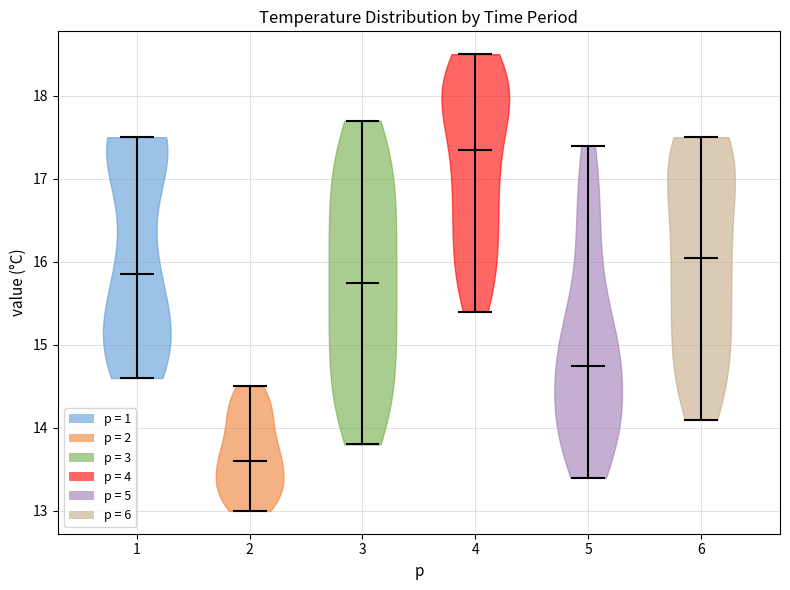

Reading left to right, read every violin against the y-axis: where its median line is, and the lowest and highest points it reaches. The values are not printed on the chart, so give them approximately, as read against the axis.

1: median line 15.9, lowest point 14.6, highest point 17.5
2: median line 13.6, lowest point 13.0, highest point 14.5
3: median line 15.8, lowest point 13.8, highest point 17.7
4: median line 17.4, lowest point 15.4, highest point 18.5
5: median line 14.8, lowest point 13.4, highest point 17.4
6: median line 16.1, lowest point 14.1, highest point 17.5